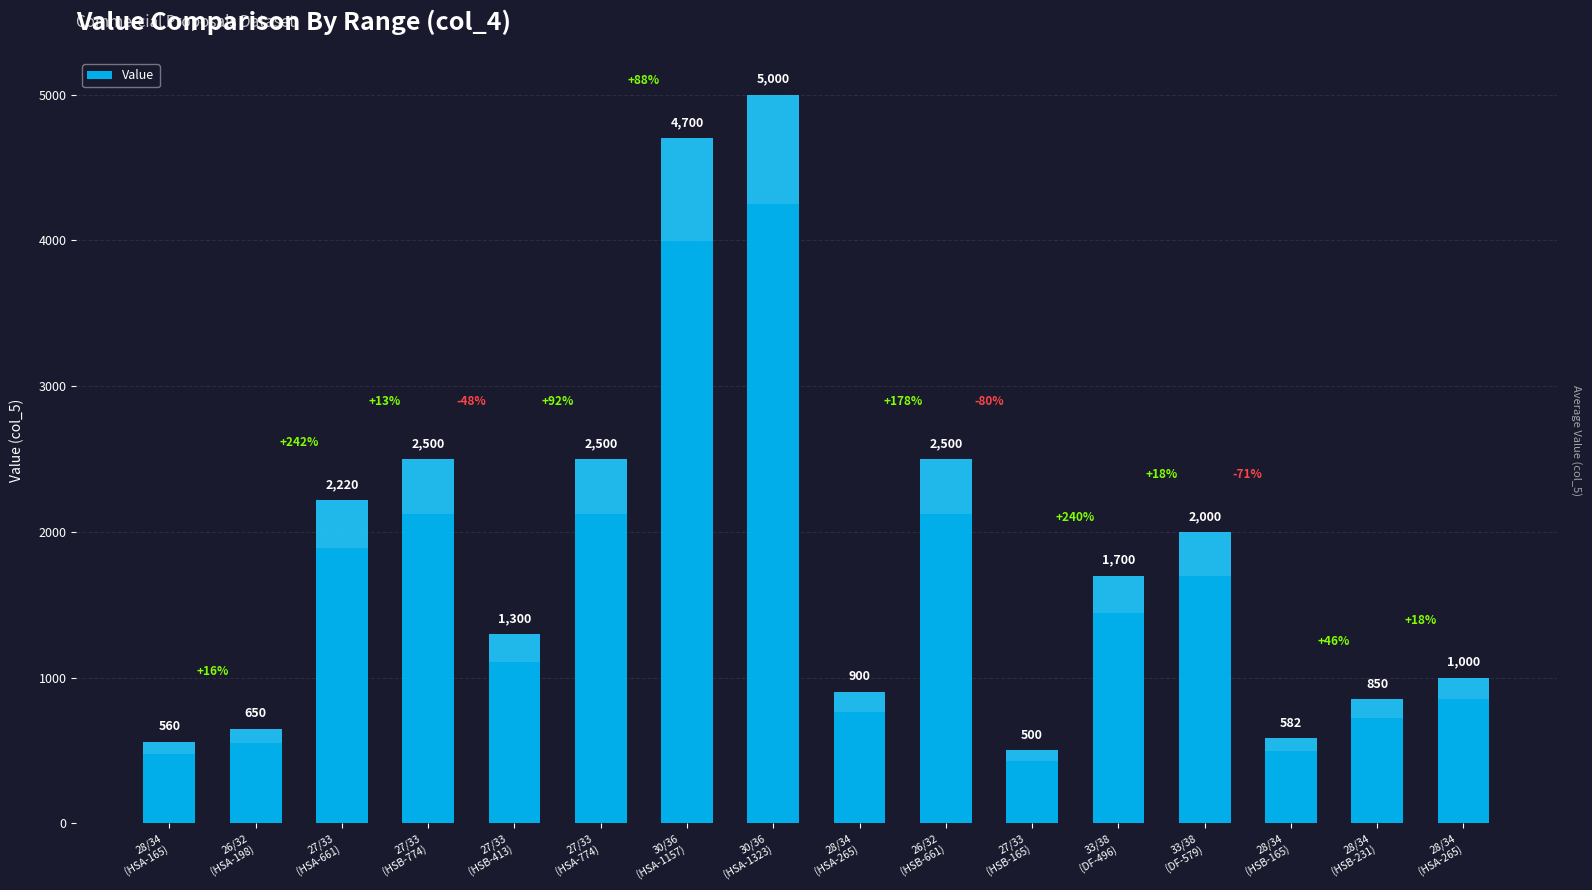

Is it true that the value at 26/32
(HSA-198) is 650?

True